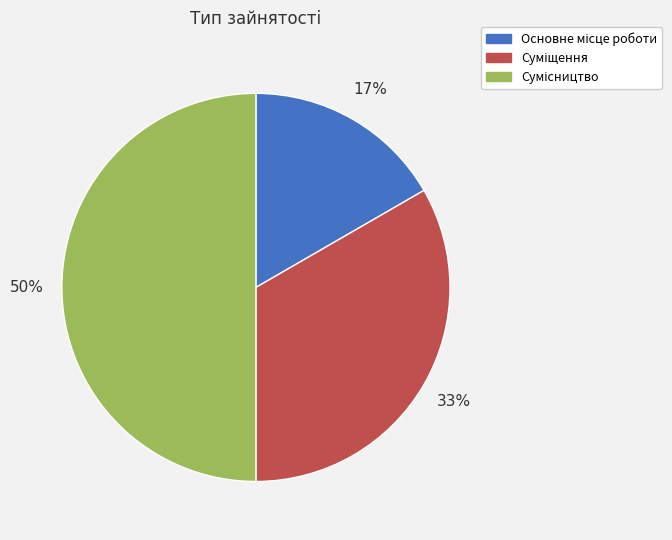

To the nearest percent, what is the average slice percentage?

33%